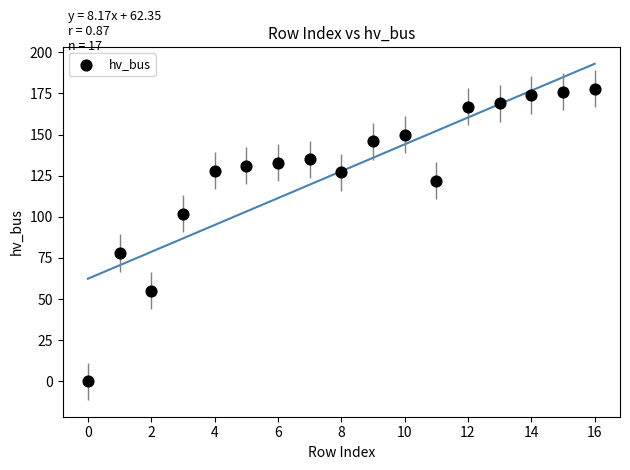

What is the range of Y values (max minus min)?

178